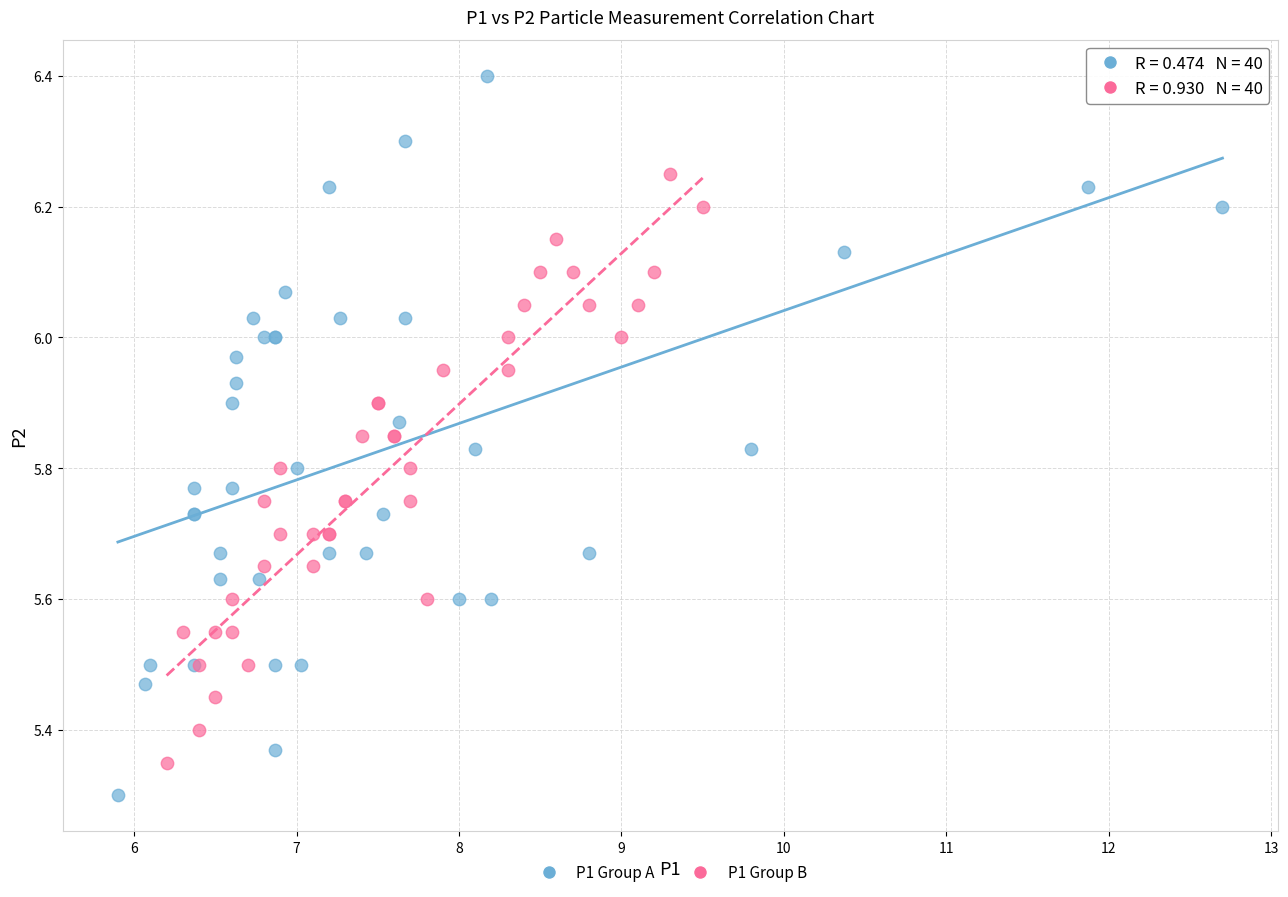

Which series reaches the minimum Y coordinate?

P1 Group A